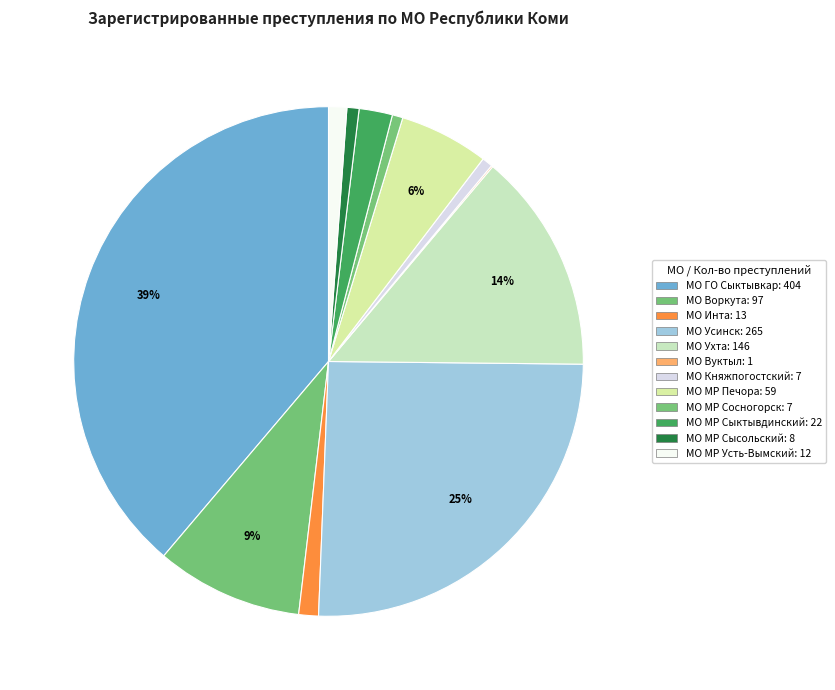

To the nearest percent, what is the difference between the largest and smallest slice percentages?

39%